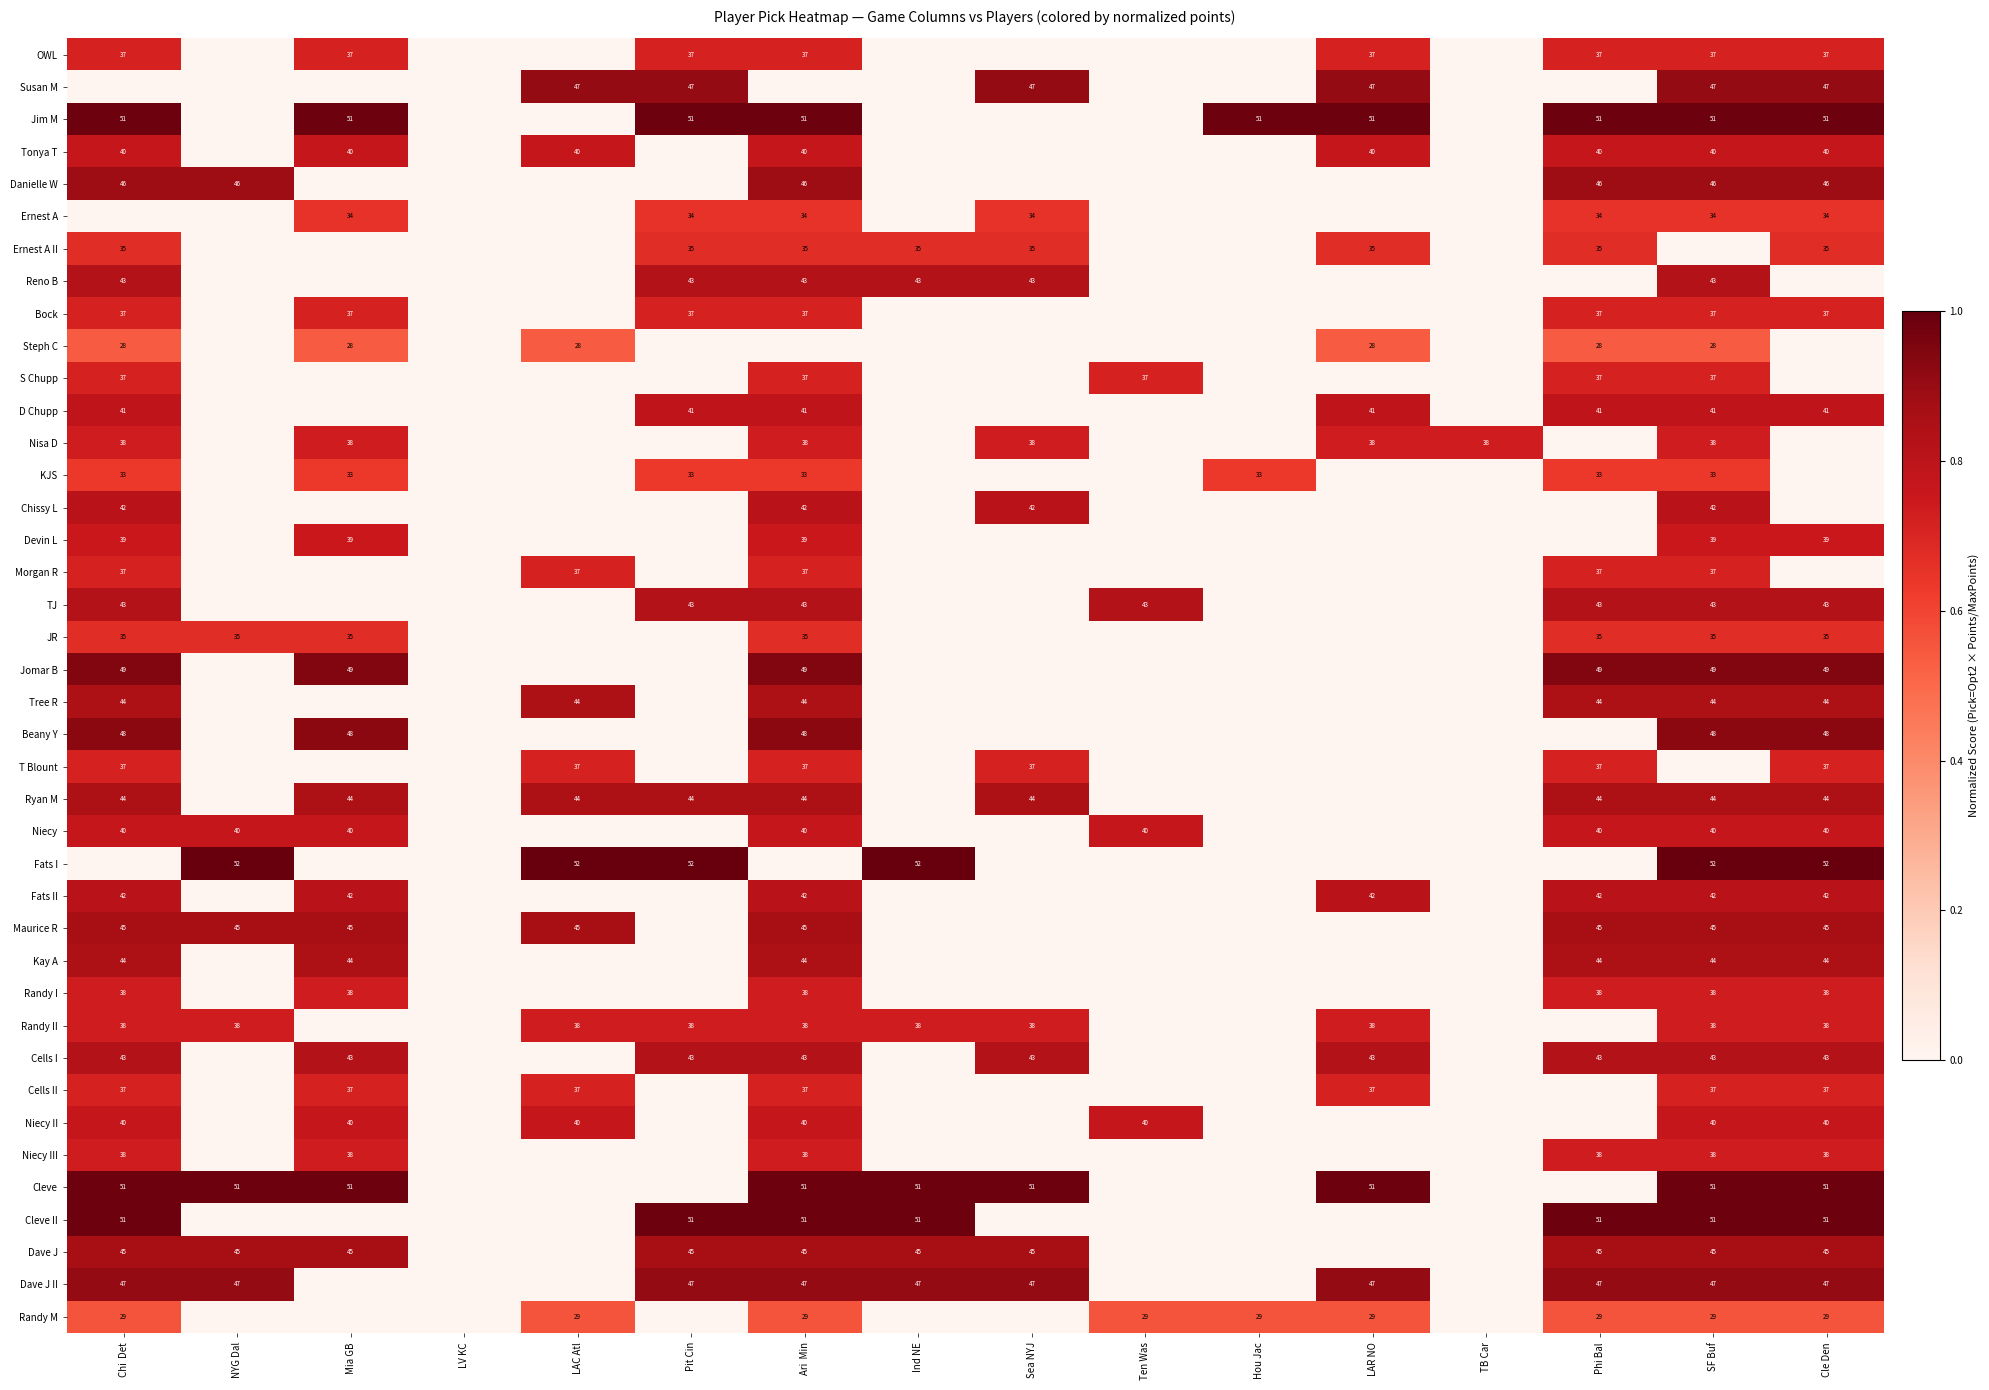

True or false: Cells II has a value of 10 at Cle Den.

False